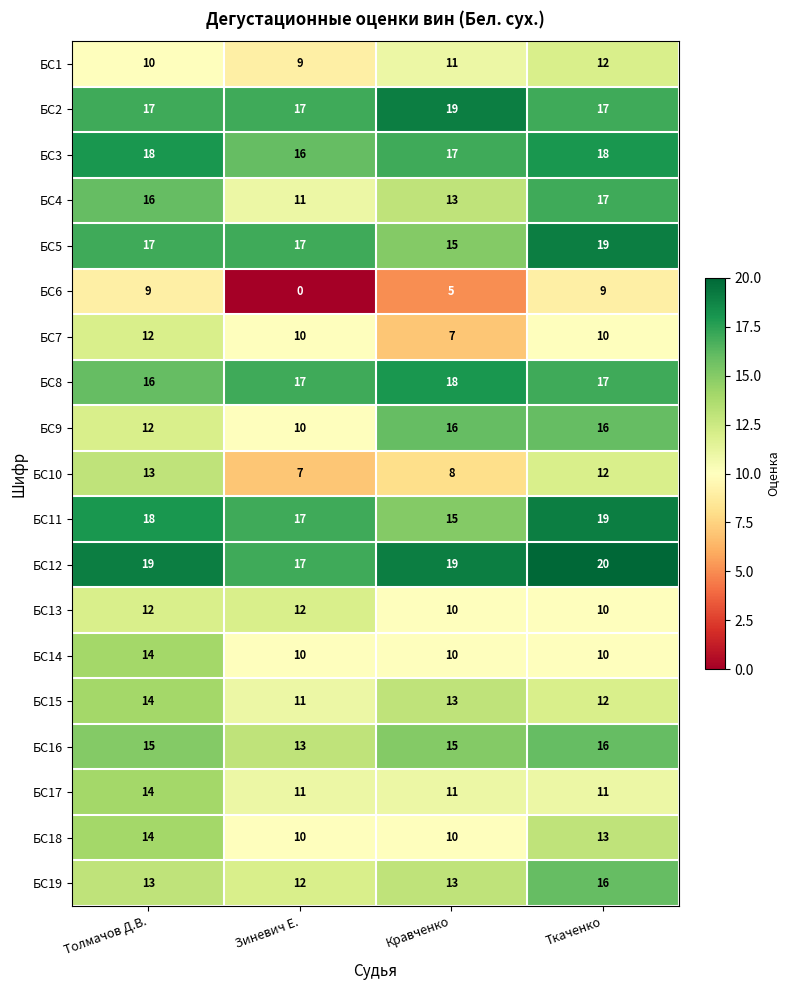

What is the total value across all series at Кравченко?

245